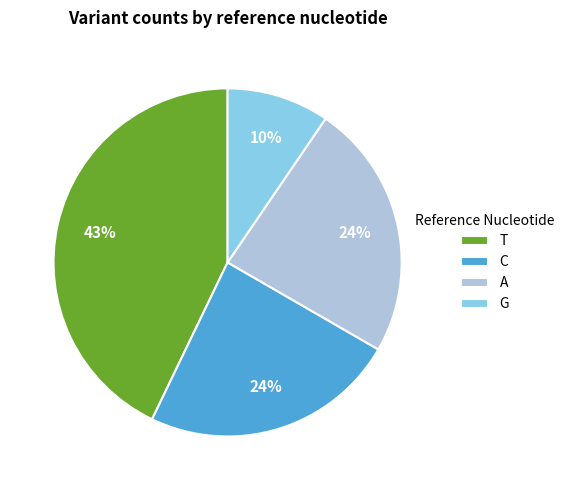

To the nearest percent, what percentage of the pie is G?

10%